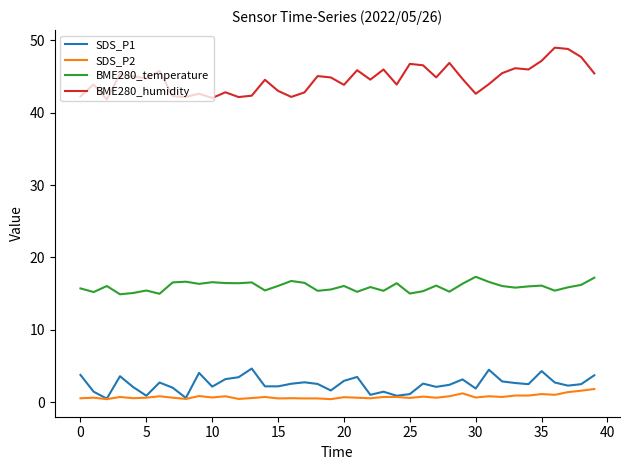

What is the average value of the SDS_P1 series?

2.5